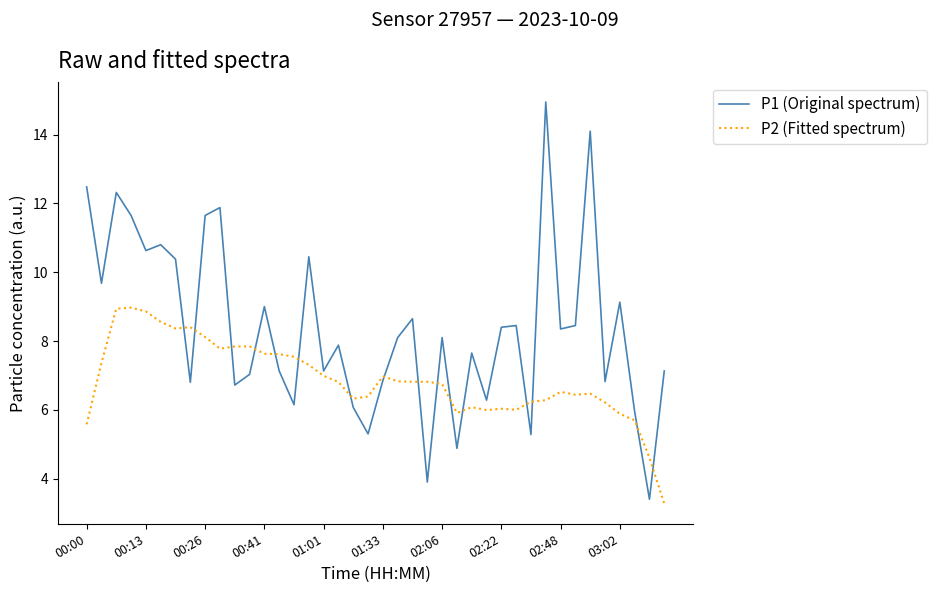

List the series in order of their overall mean, lowest first.

P2 (Fitted spectrum), P1 (Original spectrum)